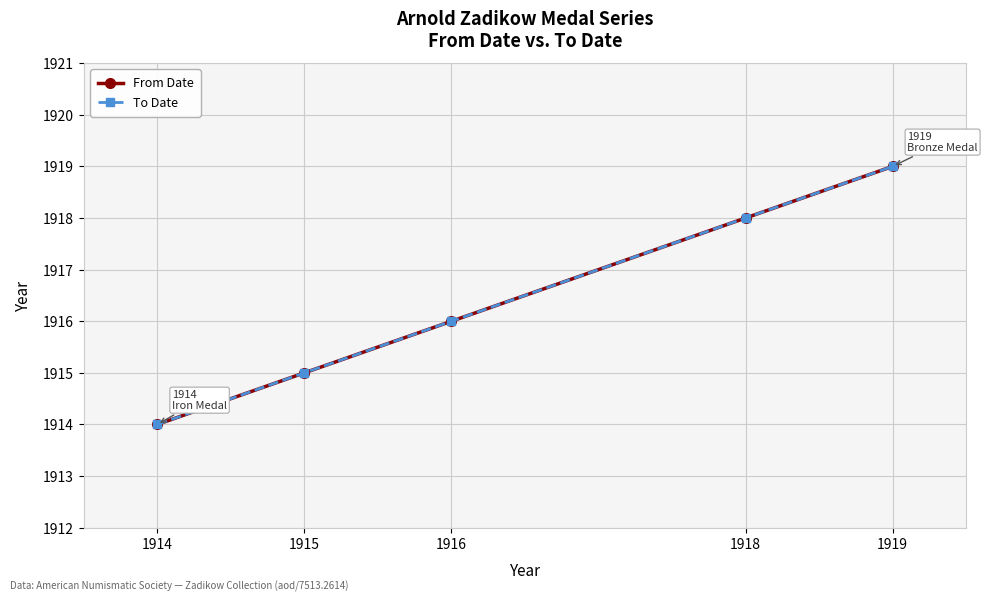

Reading left to right, extract all data points from this chart.

From Date: 1914=1914	1915=1915	1916=1916	1918=1918	1919=1919
To Date: 1914=1914	1915=1915	1916=1916	1918=1918	1919=1919